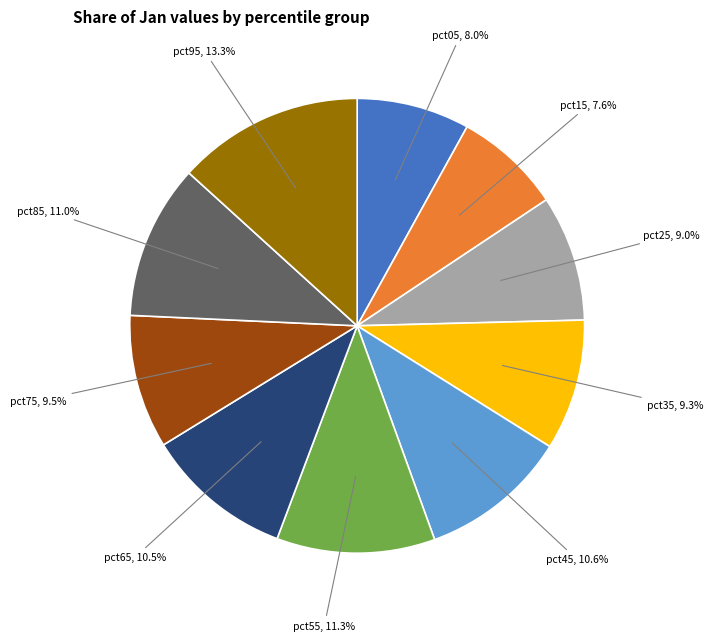

Is there any slice that represents more than half of the pie?

No